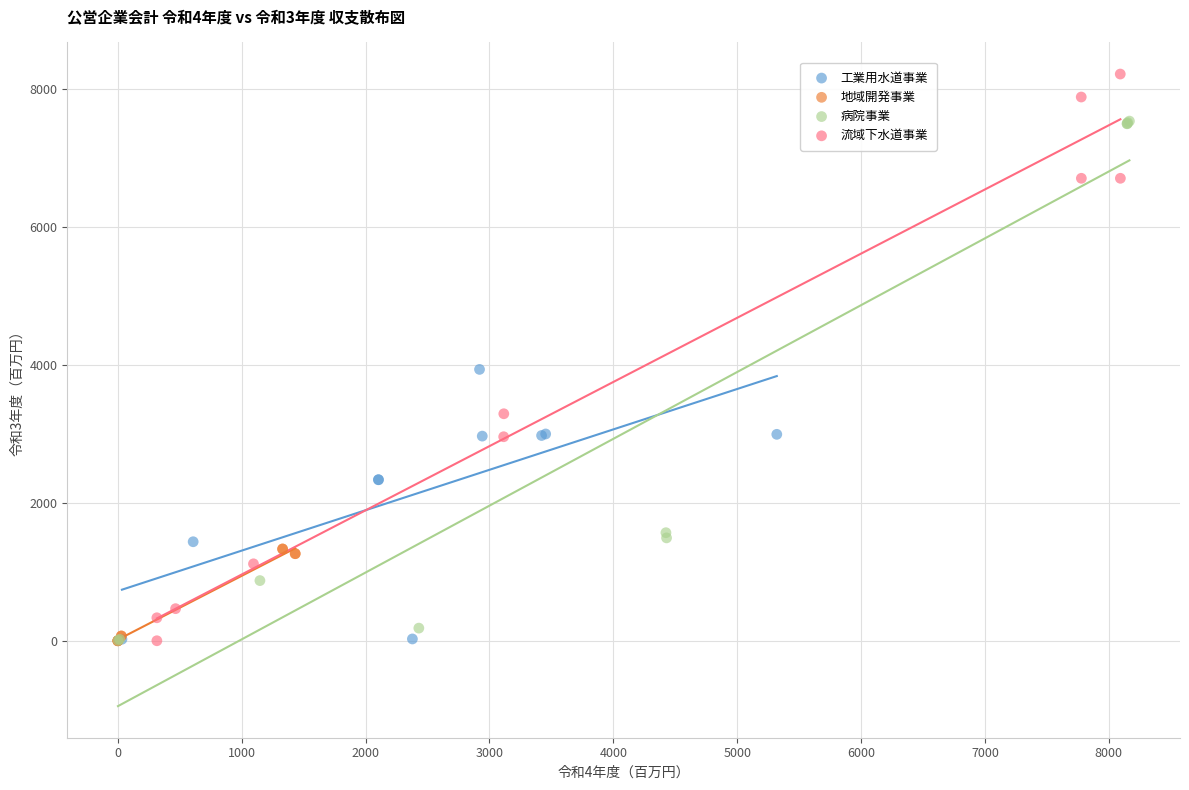

Which series has the widest spread of Y values?

流域下水道事業